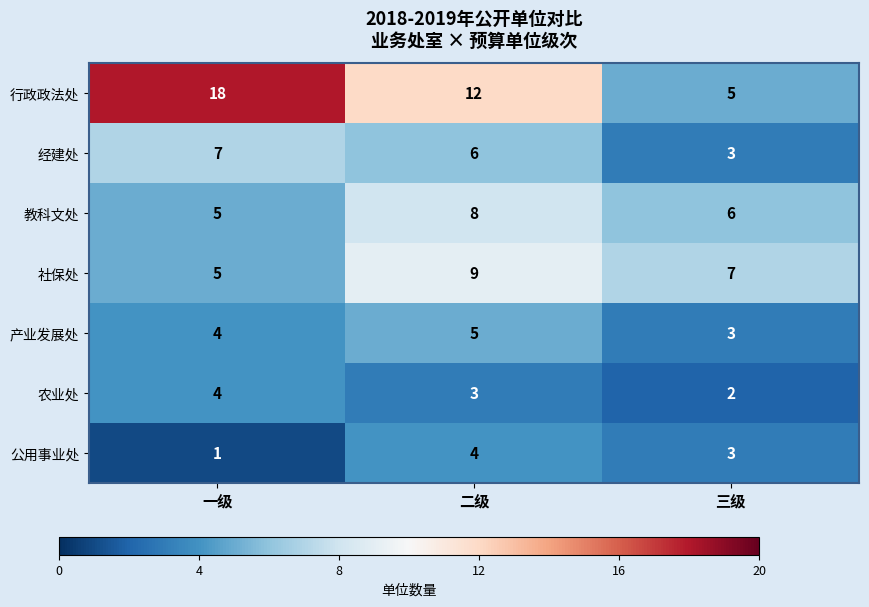

What is the average value of the 行政政法处 series?

12